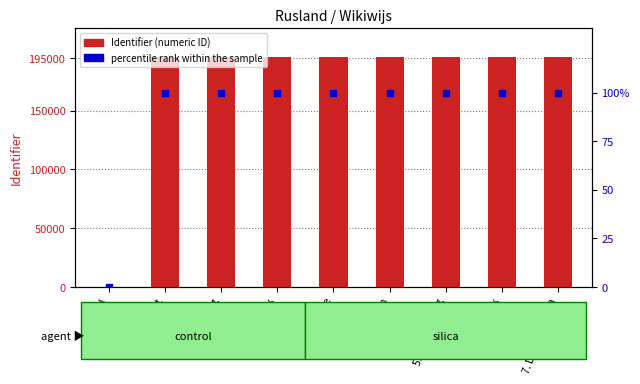

Which series has the largest Y range (max minus min)?

Identifier